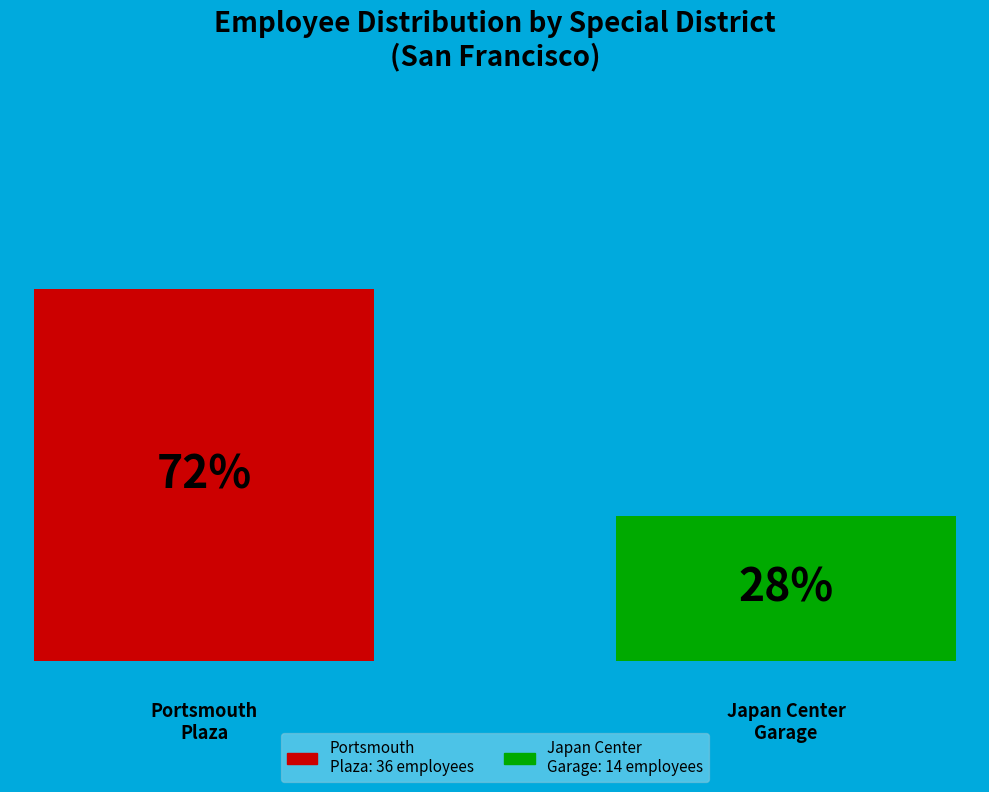

Does the chart contain any negative values?

No